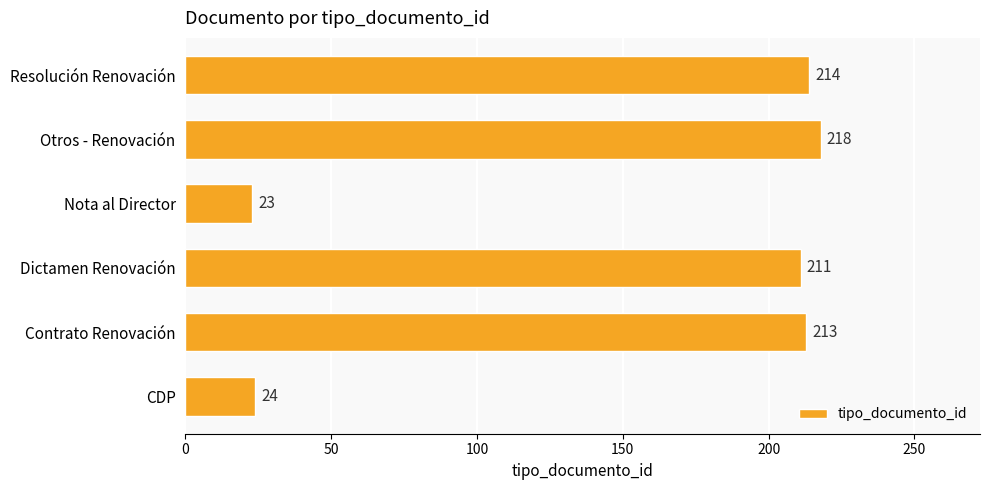

What is the difference between the maximum and minimum values?

195